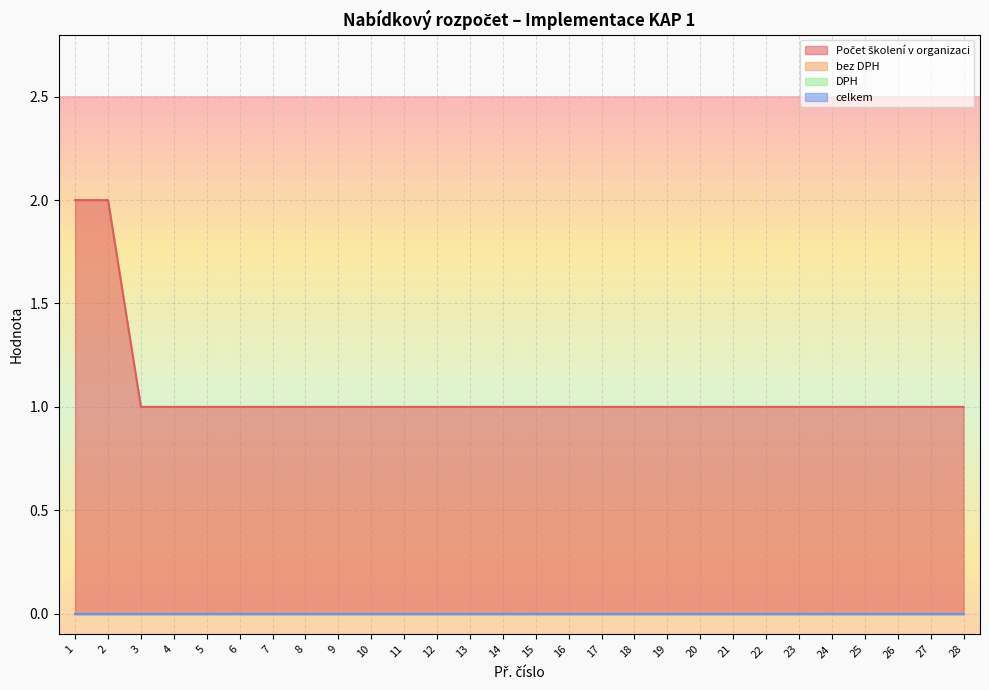

True or false: Počet školení v organizaci has more than 1 interior local peaks.

False